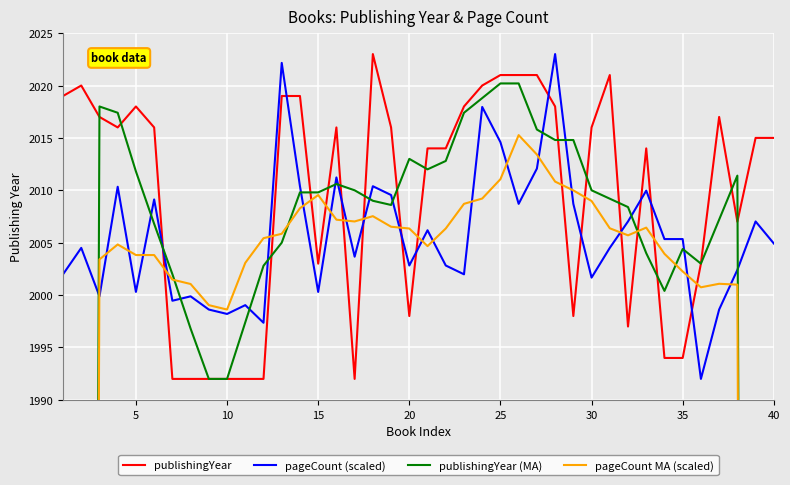

The value of pageCount (scaled) at 35 is 3317.4. True or false?

False